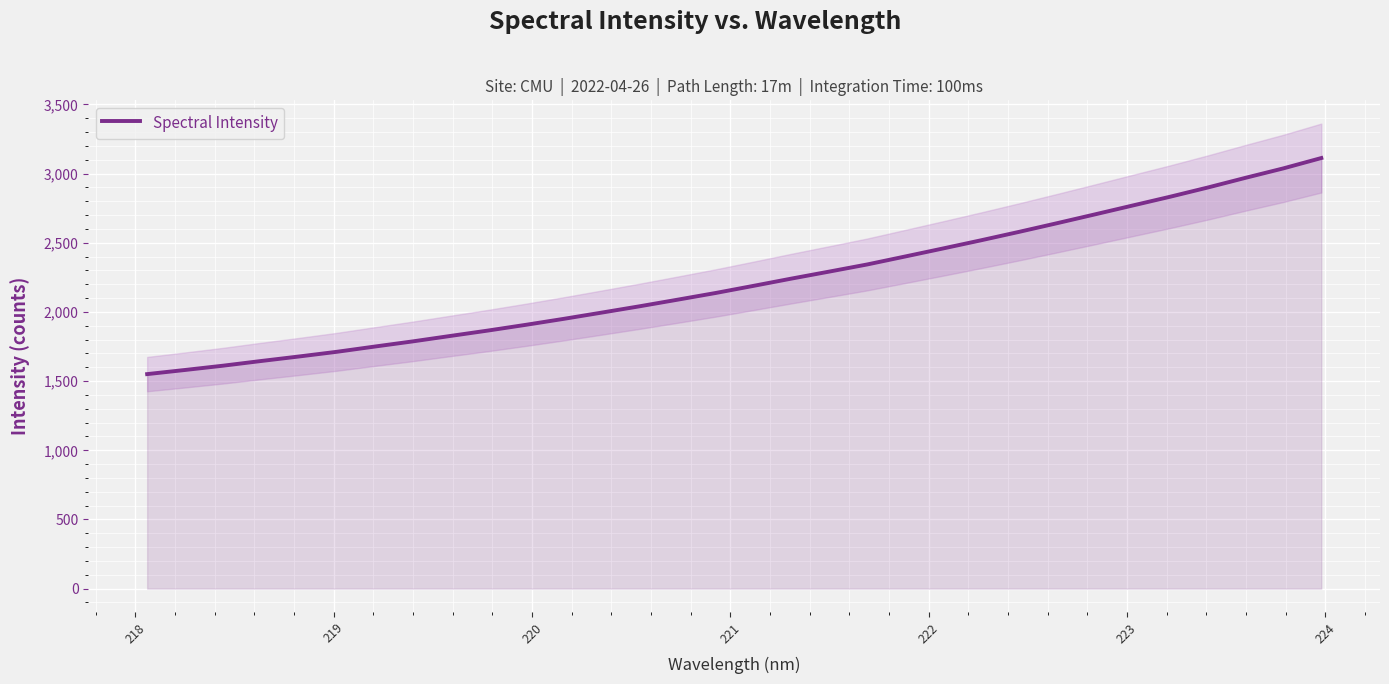

True or false: there are more than 2 points higher than both neighbors.

False